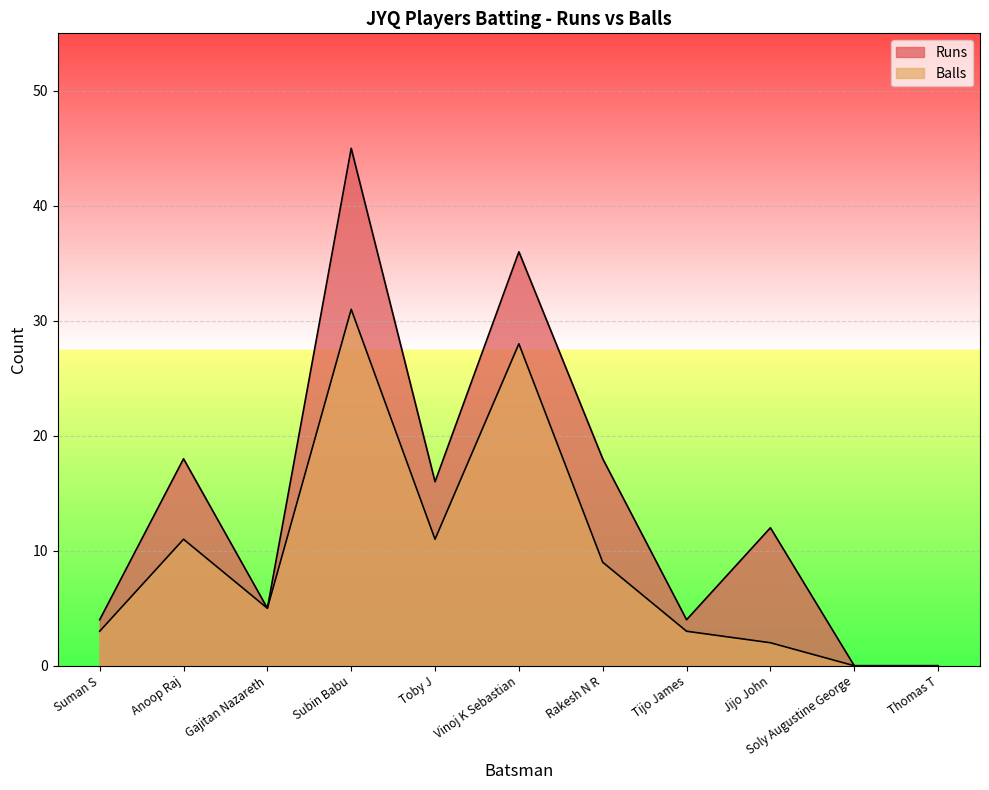

What is the value of the Balls point at the 3rd from the left?

5